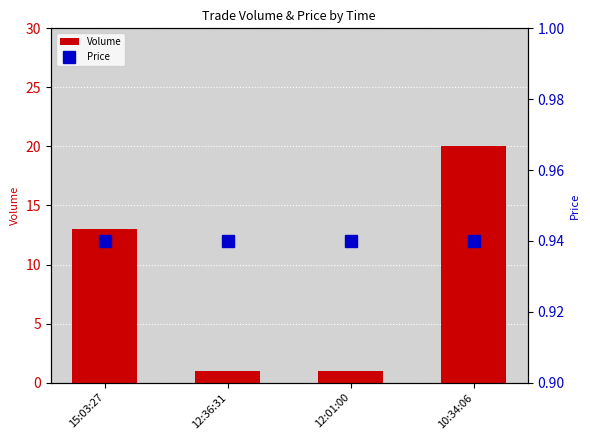

Reading left to right, extract all data points from this chart.

Volume: 13.0	1.0	1.0	20.0
Price: 0.9	0.9	0.9	0.9